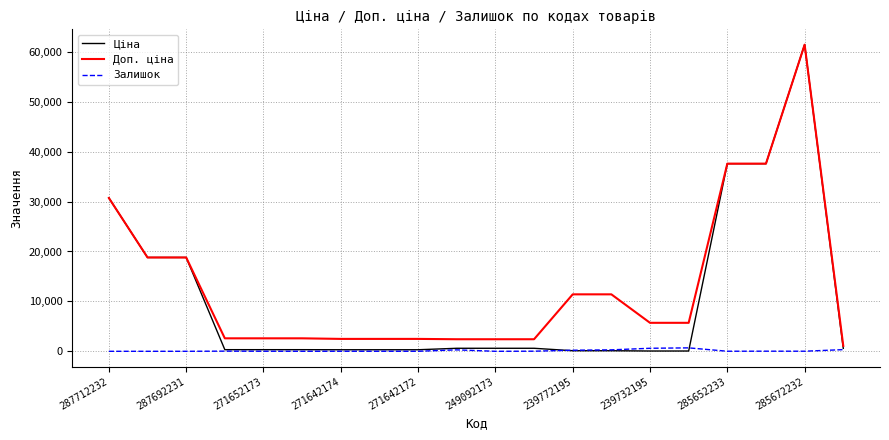

Rank the series by their average value, from lowest to highest.

Залишок, Ціна, Доп. ціна